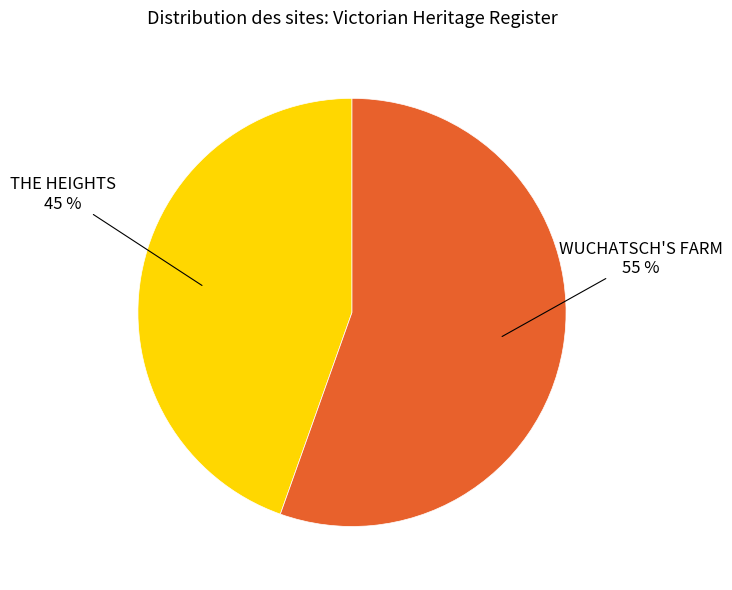

Is it true that THE HEIGHTS is 53% of the pie?

False